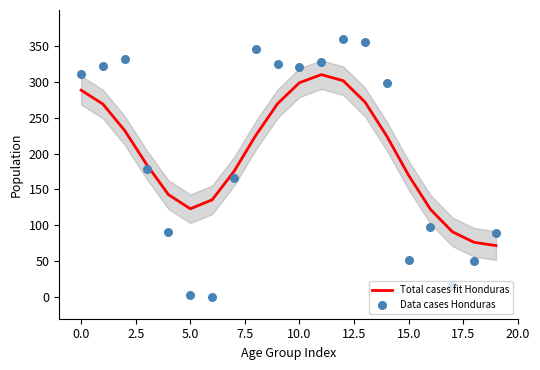

Which series contains the highest Y value?

Data cases Honduras